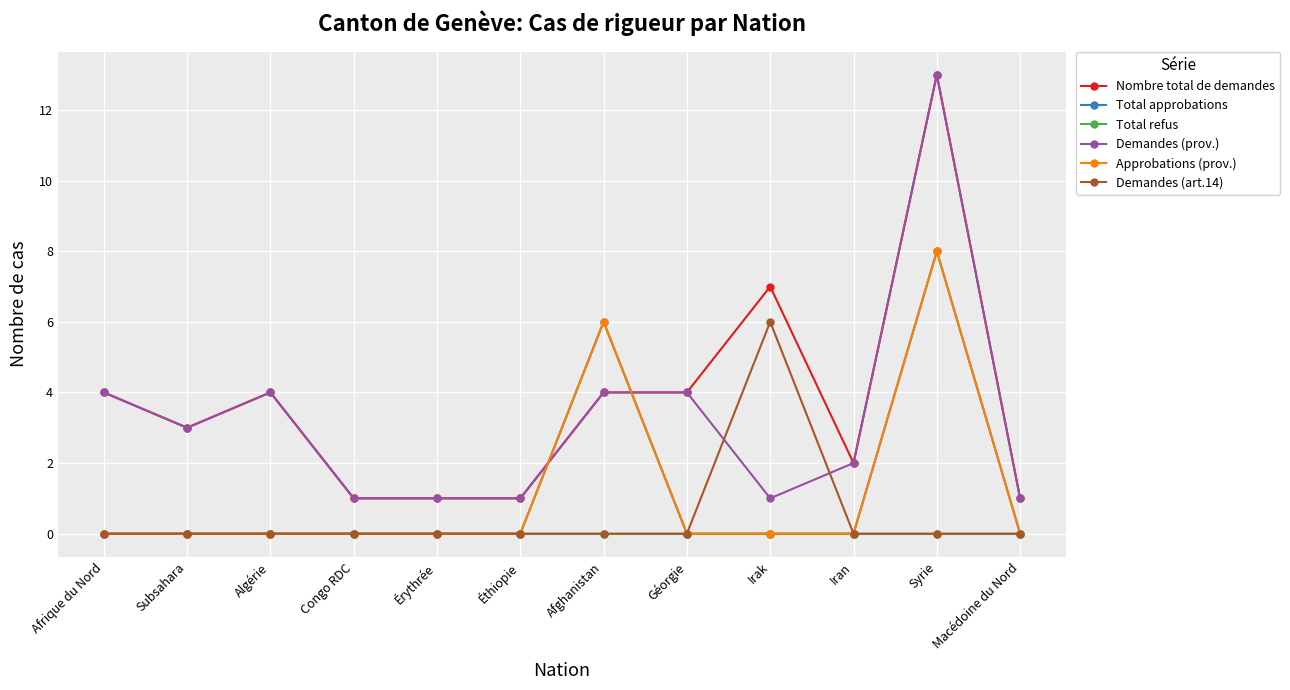

The value of Demandes (art.14) at Syrie is 0. True or false?

True